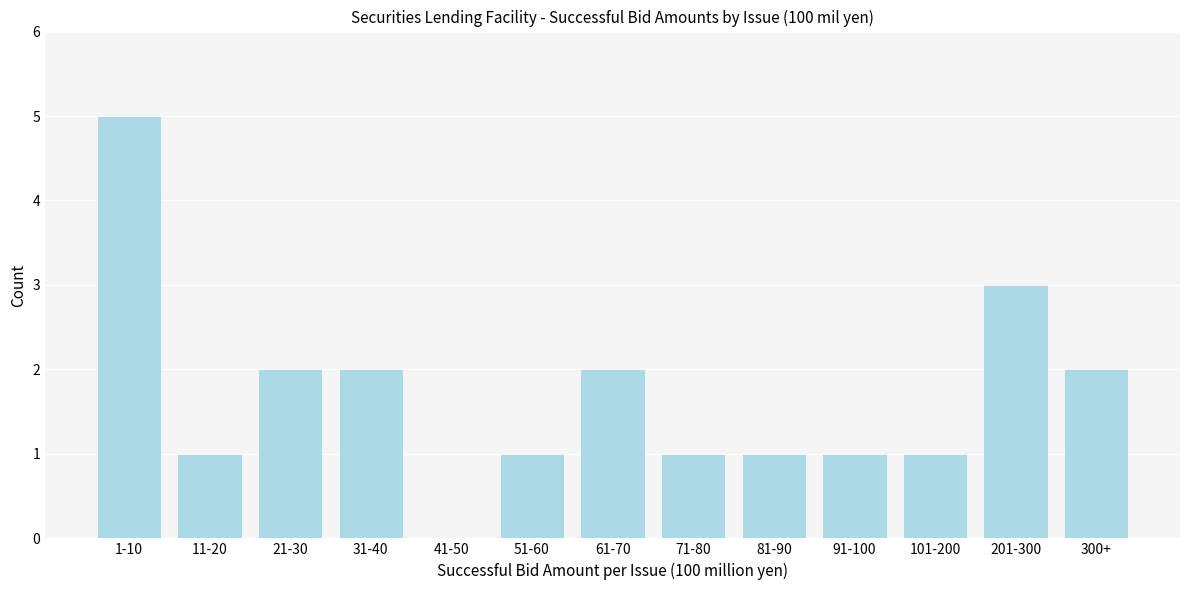

Reading left to right, extract all data points from this chart.

1-10=5	11-20=1	21-30=2	31-40=2	41-50=0	51-60=1	61-70=2	71-80=1	81-90=1	91-100=1	101-200=1	201-300=3	300+=2